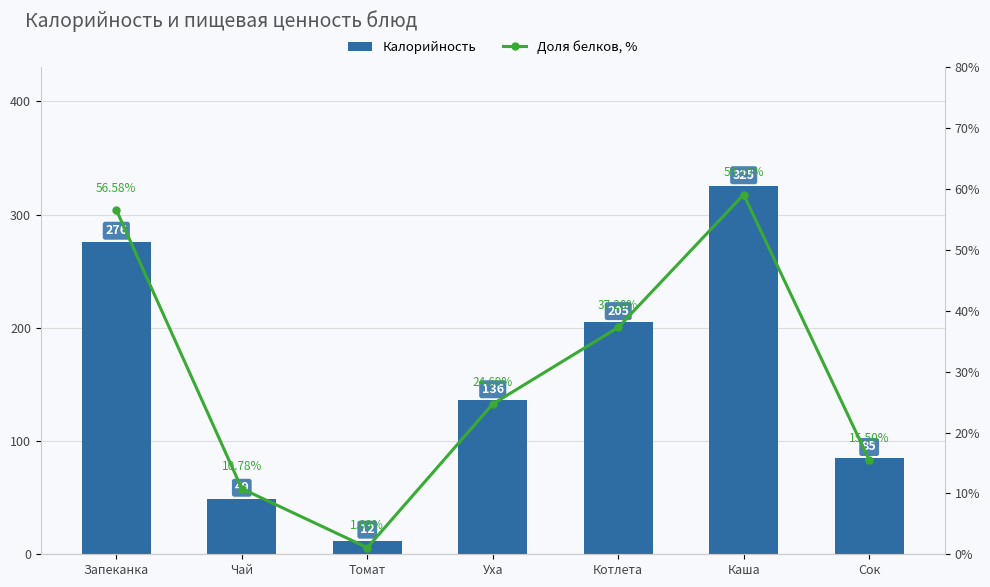

What is the difference between the Калорийность values at Каша and Сок?

240.0